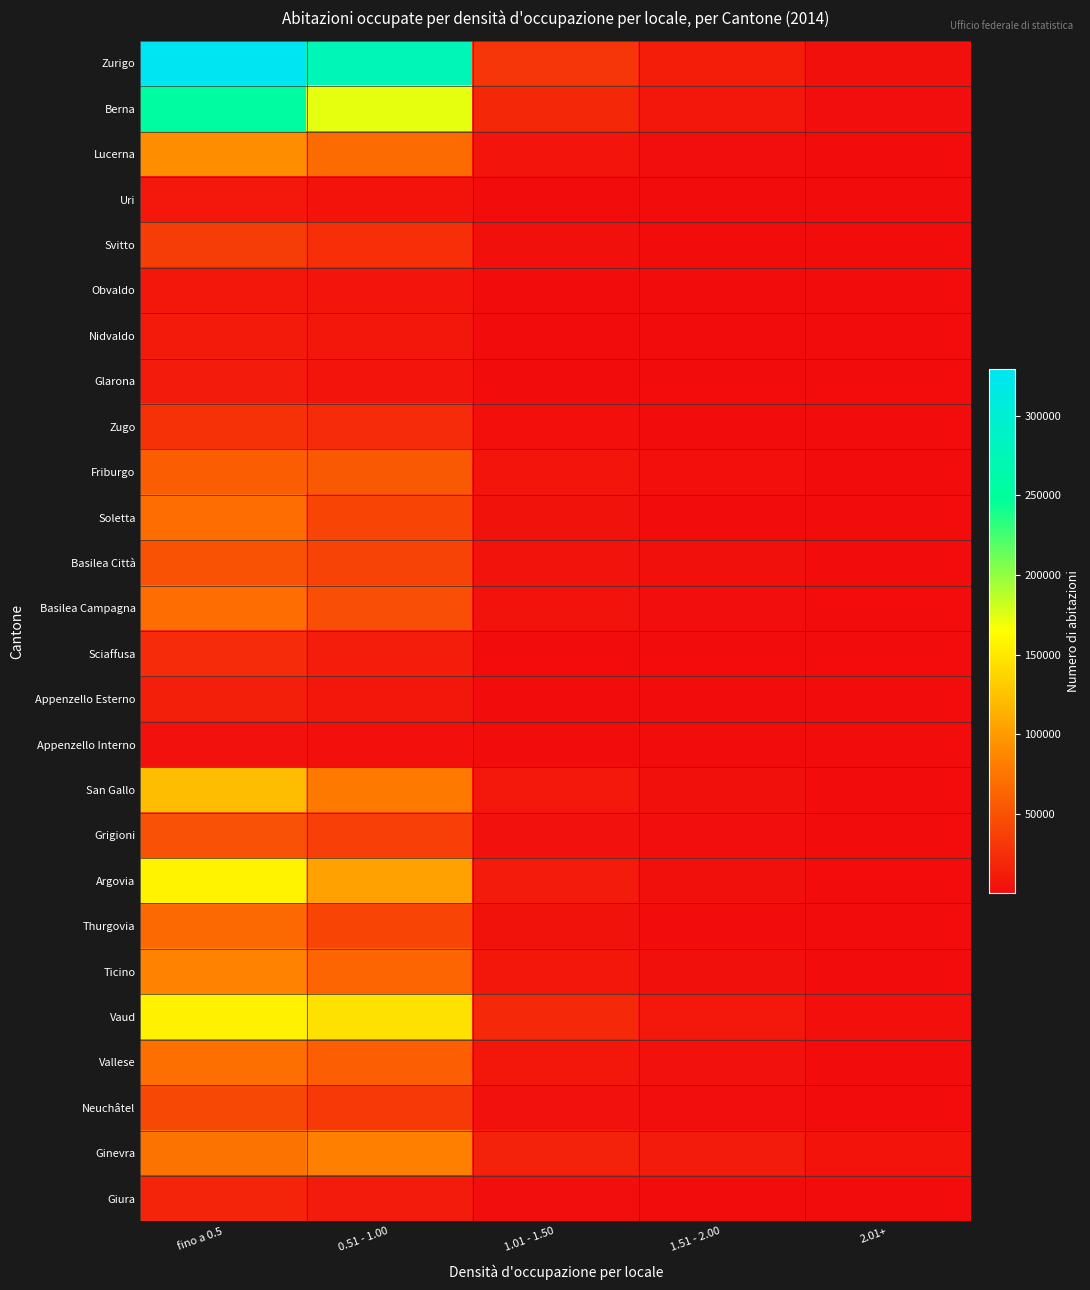

Which label corresponds to the largest value in the chart?

fino a 0.5